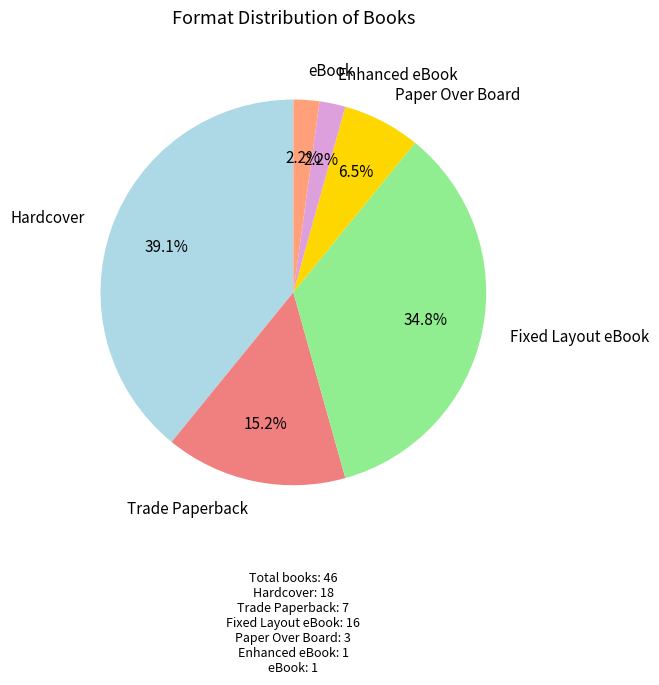

Which category has the biggest portion of the pie?

Hardcover